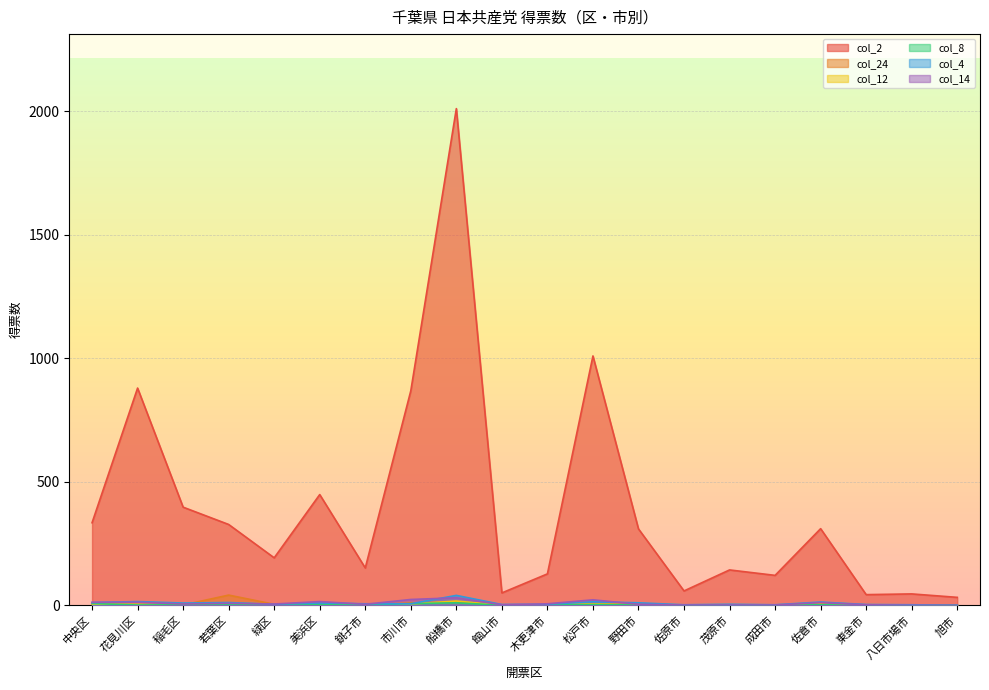

Between 中央区 and 成田市, which series saw the biggest shift?

col_2